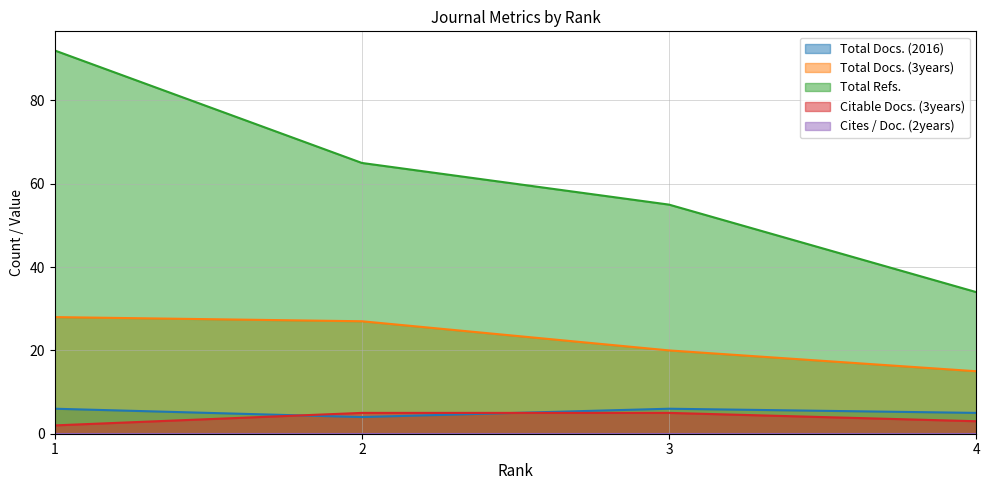

What is the lowest value of the Total Docs. (2016) series?

4